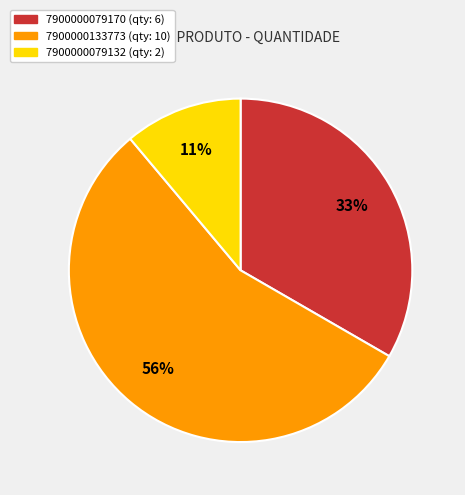

To the nearest percent, what portion does 7900000133773 represent?

56%